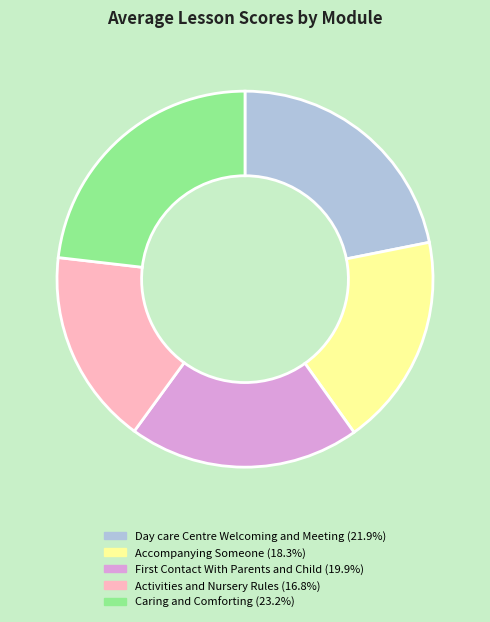

Does any single category account for the majority?

No